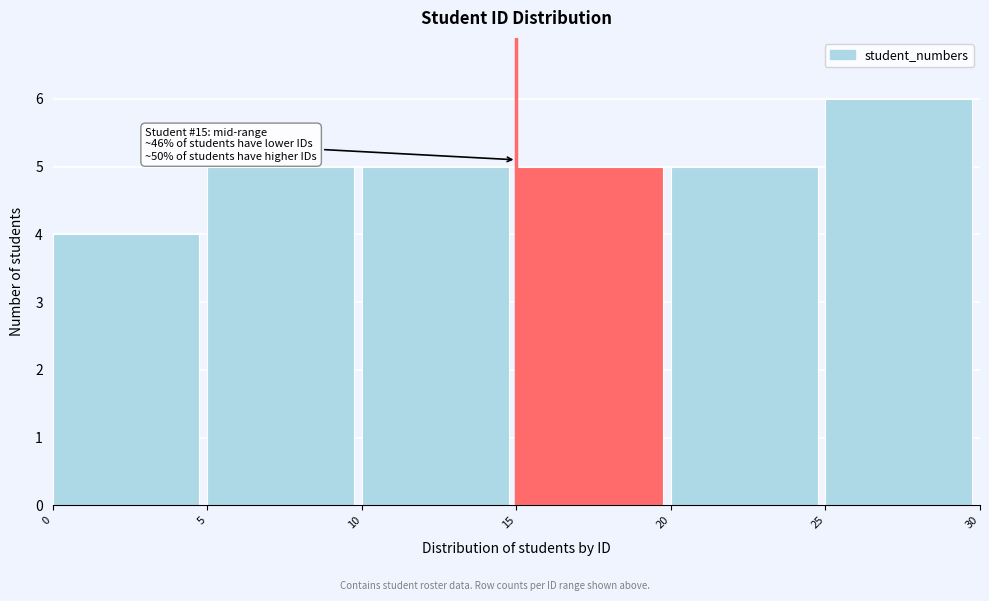

Over which range of the x-axis is the bar tallest?

25 to 30